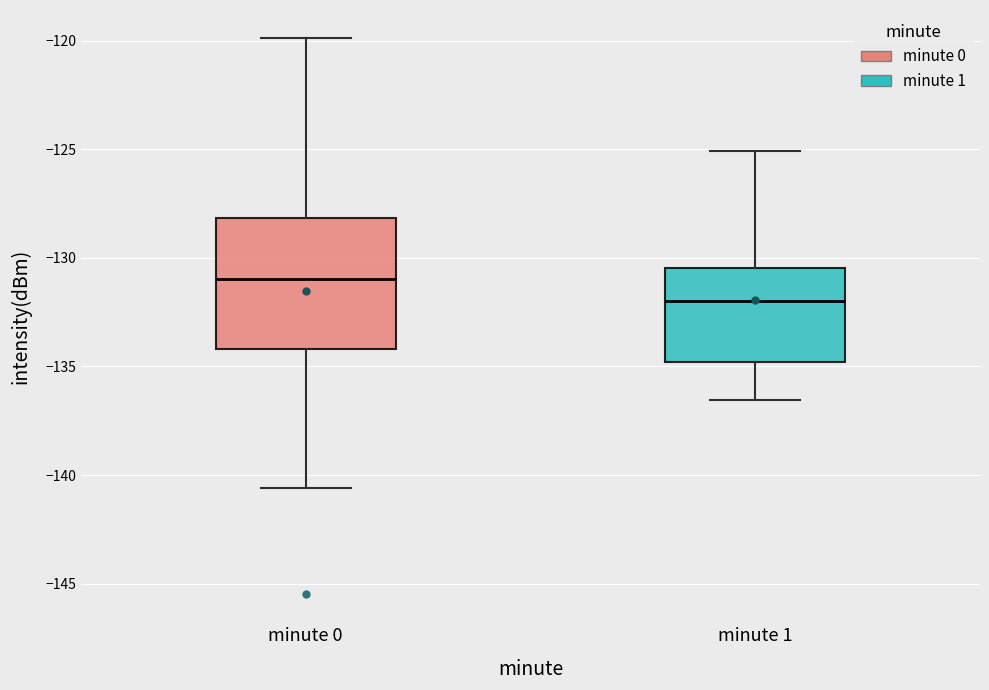

Reading left to right, read every box against the y-axis: the position of its median line, the range the box covers, and the ends of its whiskers. The values are not printed on the chart, so give them approximately, as read against the axis.

minute 0: median -131.0, box -134.0 to -128.0, whiskers -140.5 to -120.0
minute 1: median -132.0, box -135.0 to -130.5, whiskers -136.5 to -125.0